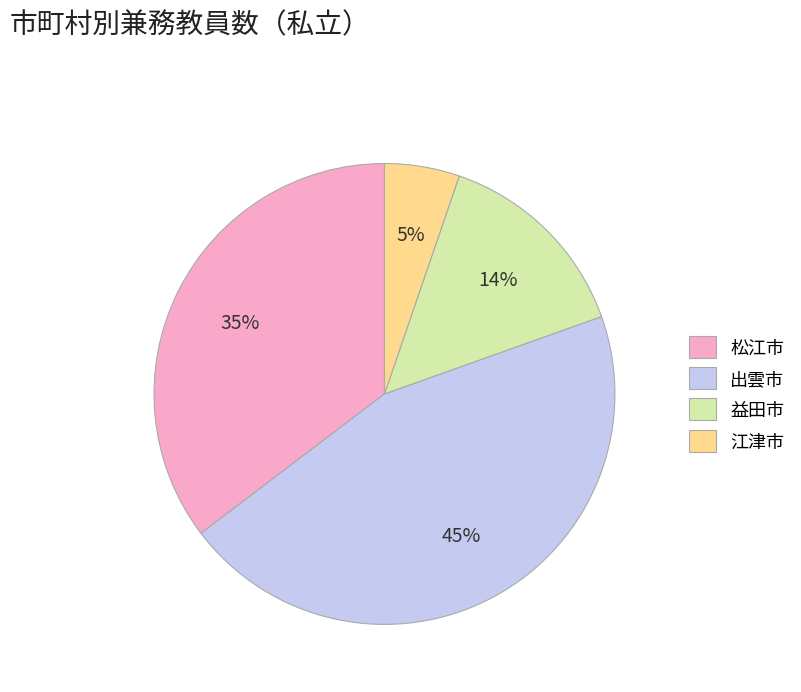

Is it true that 江津市 is 1% of the pie?

False